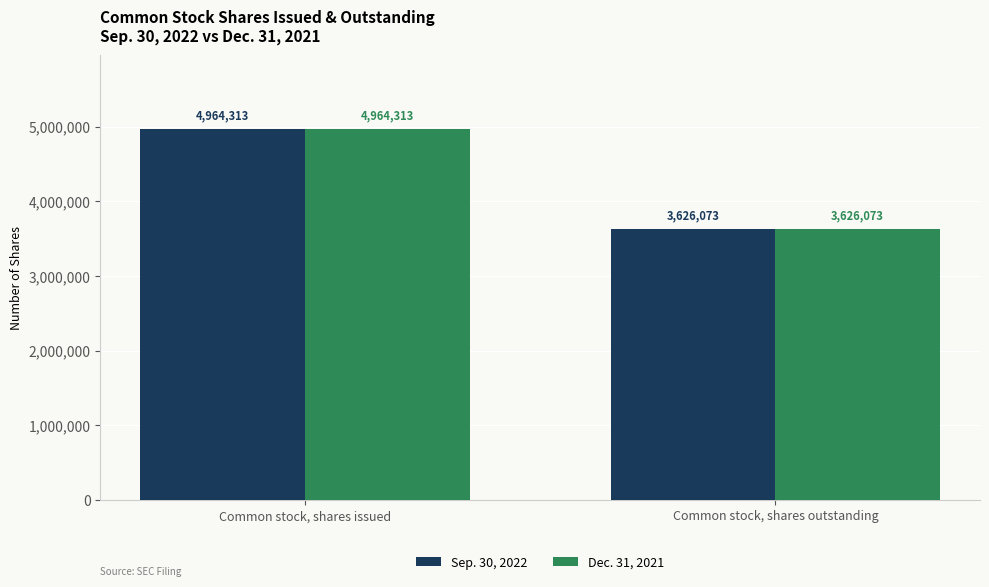

Is the value of Dec. 31, 2021 at Common stock, shares issued greater than the value of Sep. 30, 2022 at Common stock, shares outstanding?

Yes